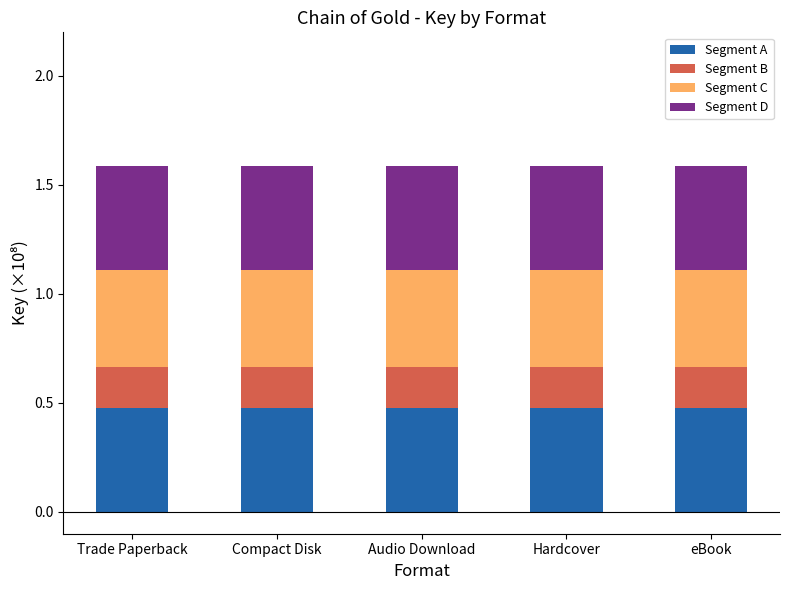

What is the total value across all series at Compact Disk?

1.6